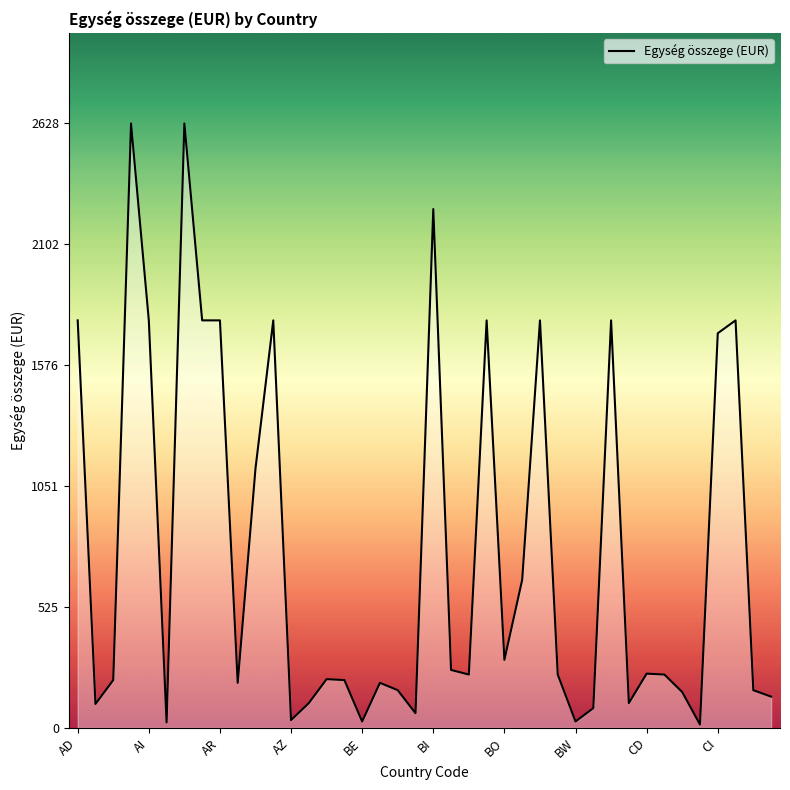

What is the greatest value displayed?

2628